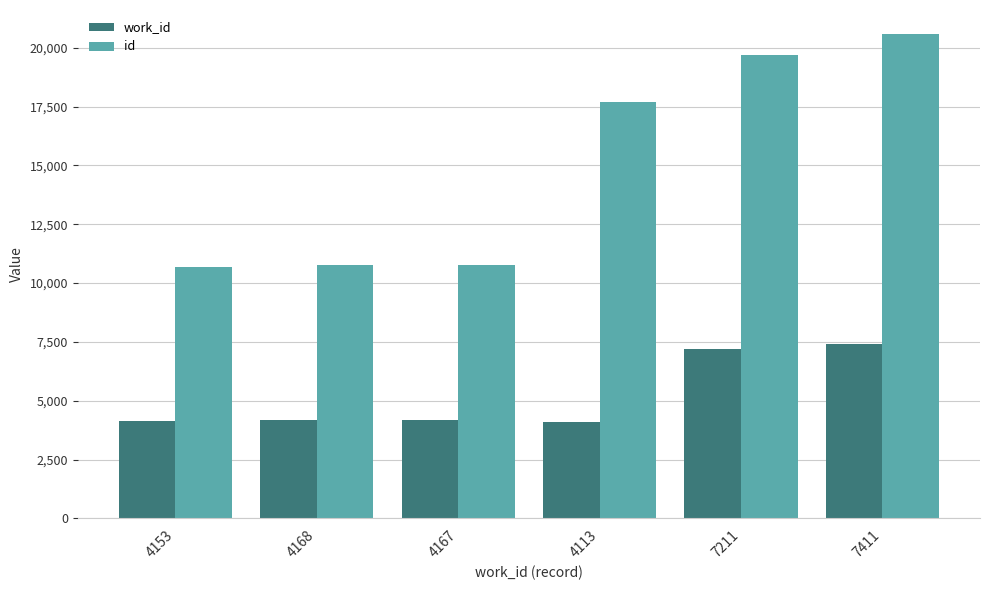

What is the spread (max minus min) of values at 7211?

12458